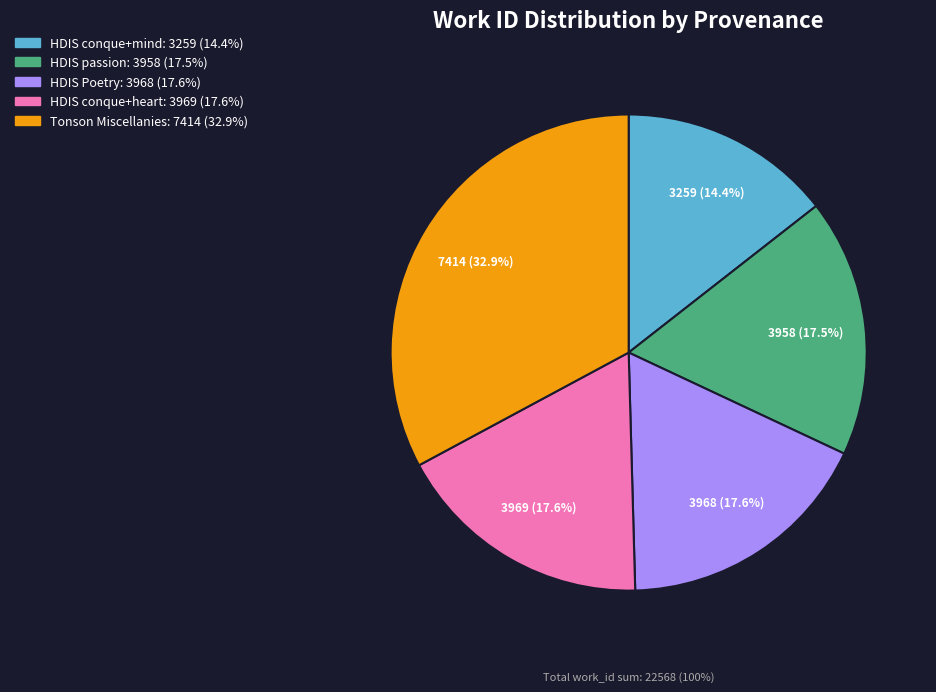

Is there a majority slice in this chart?

No